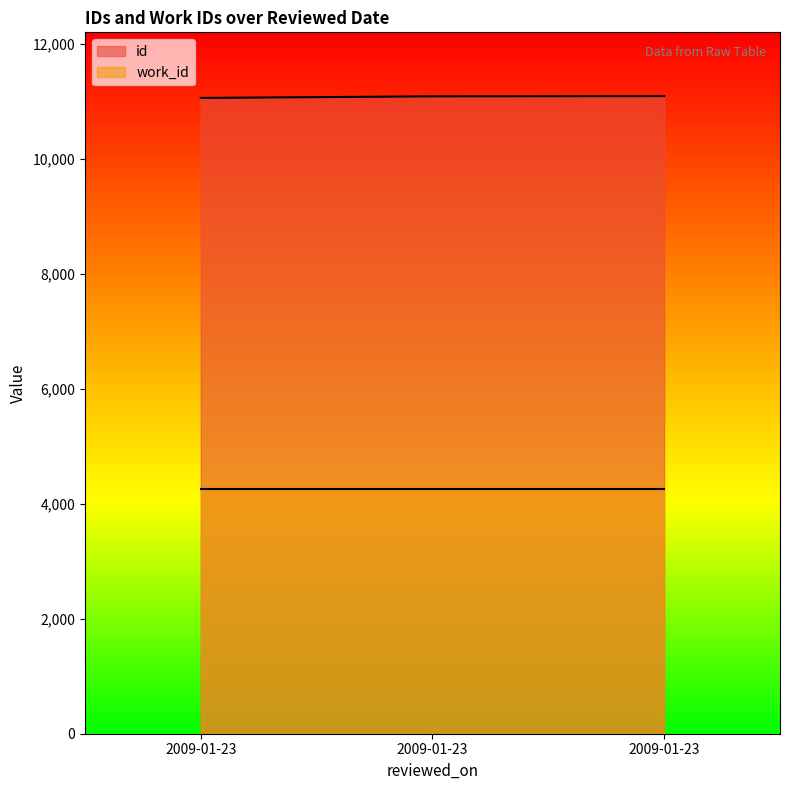

What are all the series names shown in the legend?

id, work_id